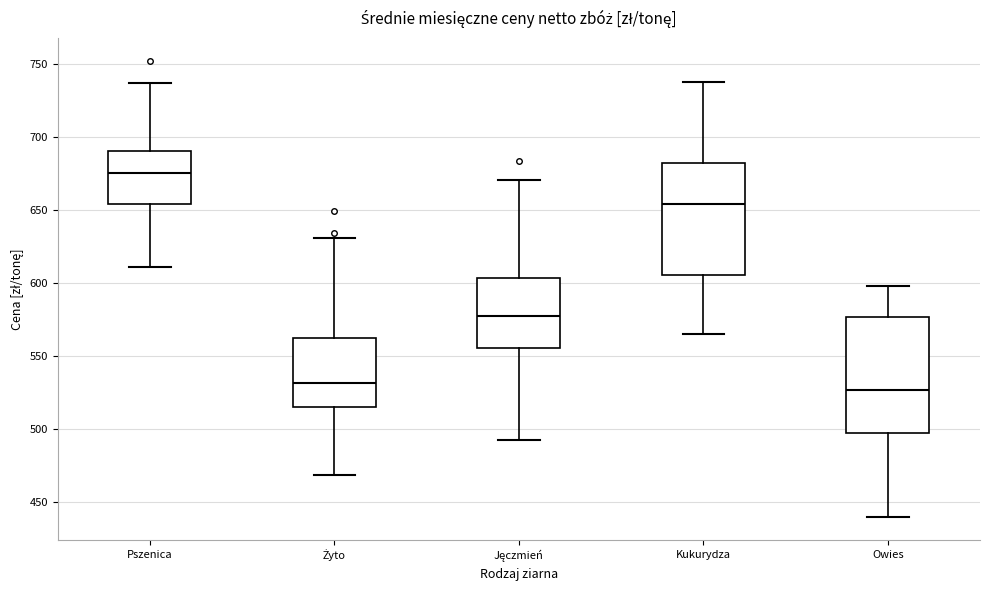

Reading left to right, transcribe this box plot: for each box, give where its median line is, the range the box spans, and where its two whiskers end, as read against the y-axis. The values are not printed on the chart, so give them approximately, as read against the axis.

Pszenica: median 675, box 655 to 690, whiskers 610 to 735
Żyto: median 530, box 515 to 560, whiskers 470 to 630
Jęczmień: median 575, box 555 to 605, whiskers 490 to 670
Kukurydza: median 655, box 605 to 680, whiskers 565 to 740
Owies: median 525, box 495 to 575, whiskers 440 to 600